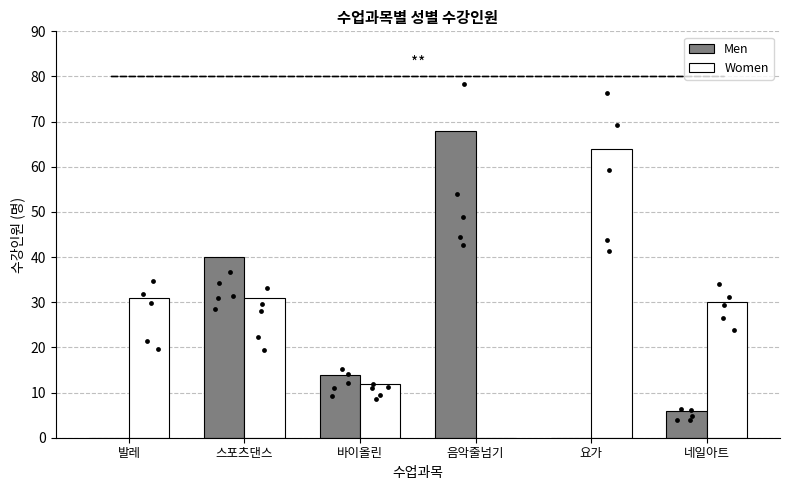

What are all the series names shown in the legend?

Men, Women